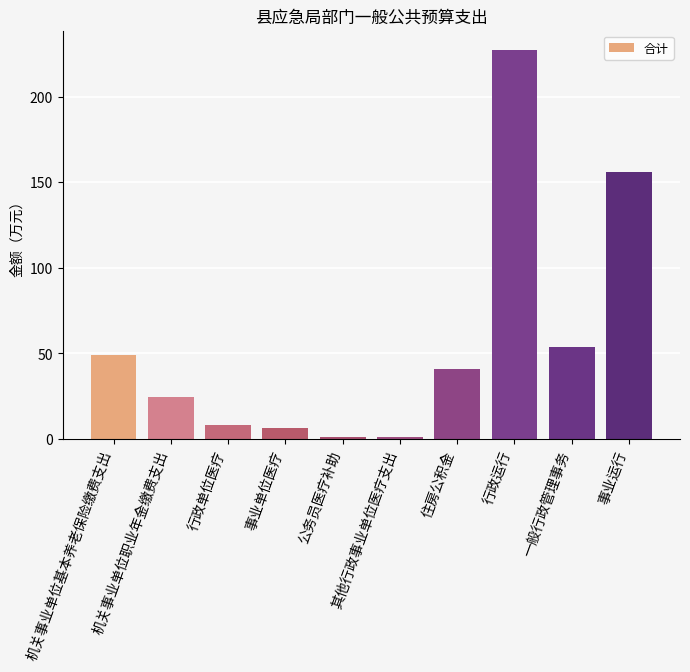

What value does the data have at 住房公积金?

40.7